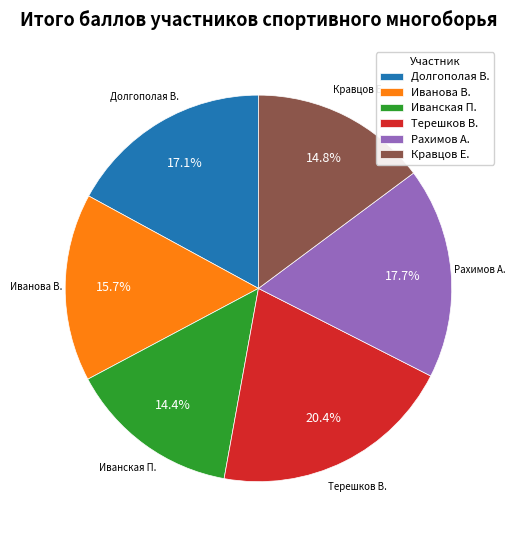

Is there any slice that represents more than half of the pie?

No